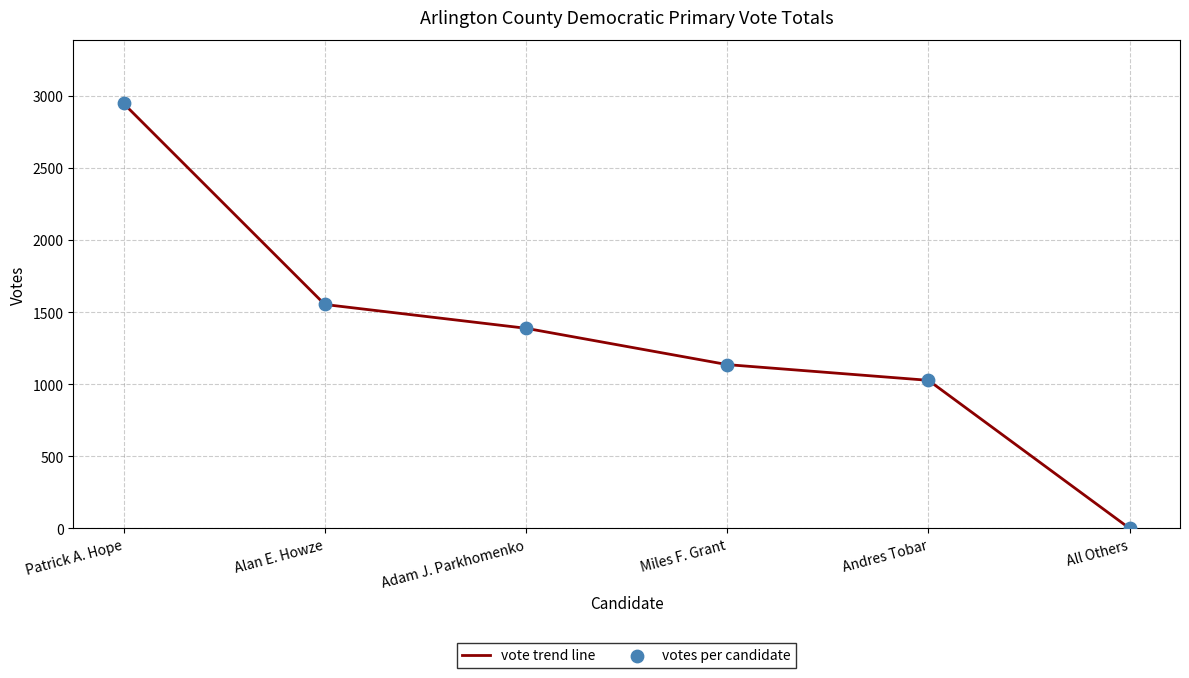

What is the sum of all values?

8051